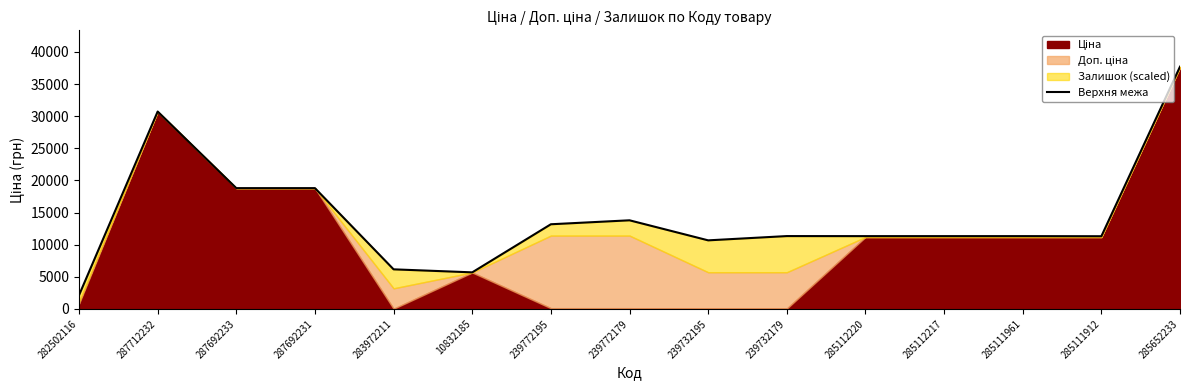

What is the ratio of the value at 285112217 to the value at 282502116?

5.3